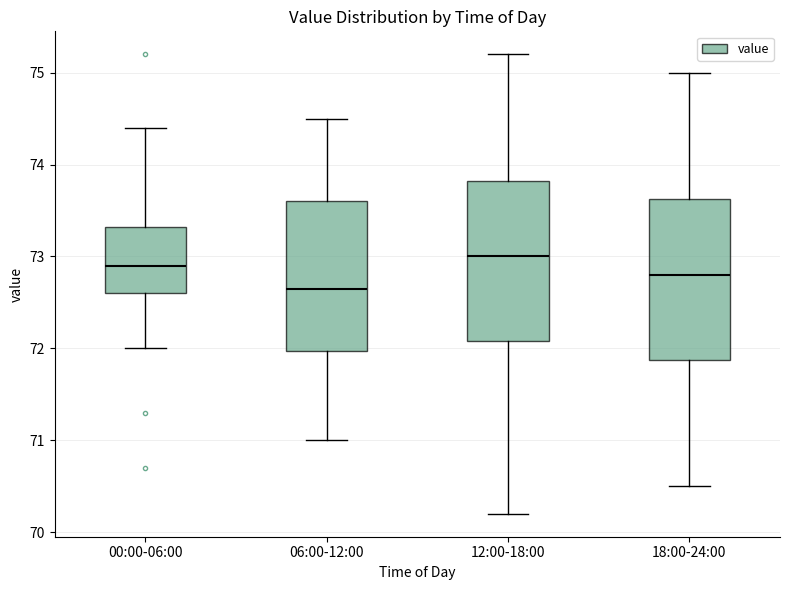

Which box has the lowest median line?

06:00-12:00